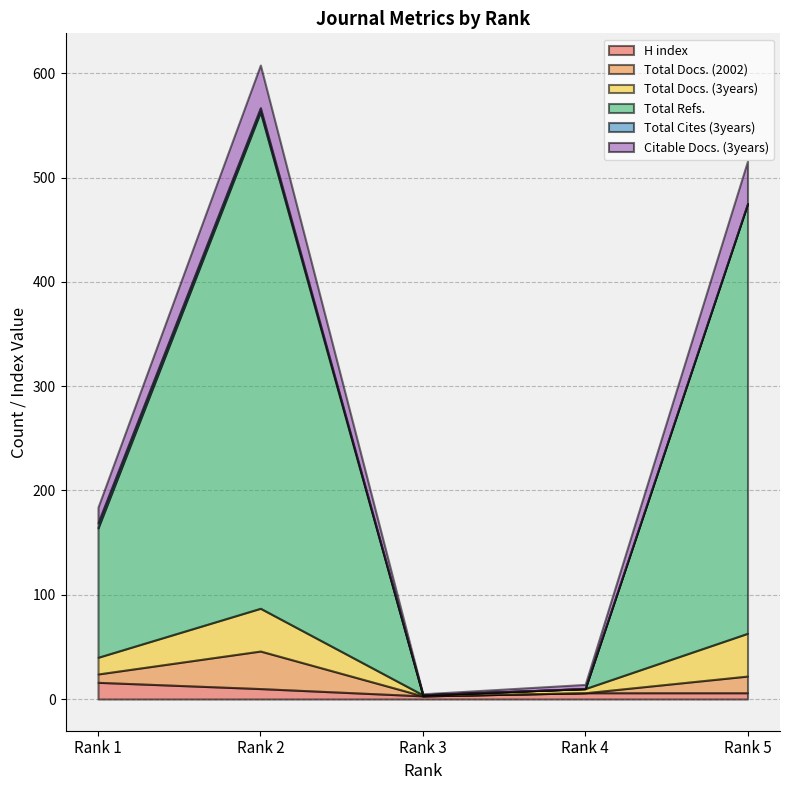

What is the difference between the maximum and minimum values in the Total Cites (3years) series?

5